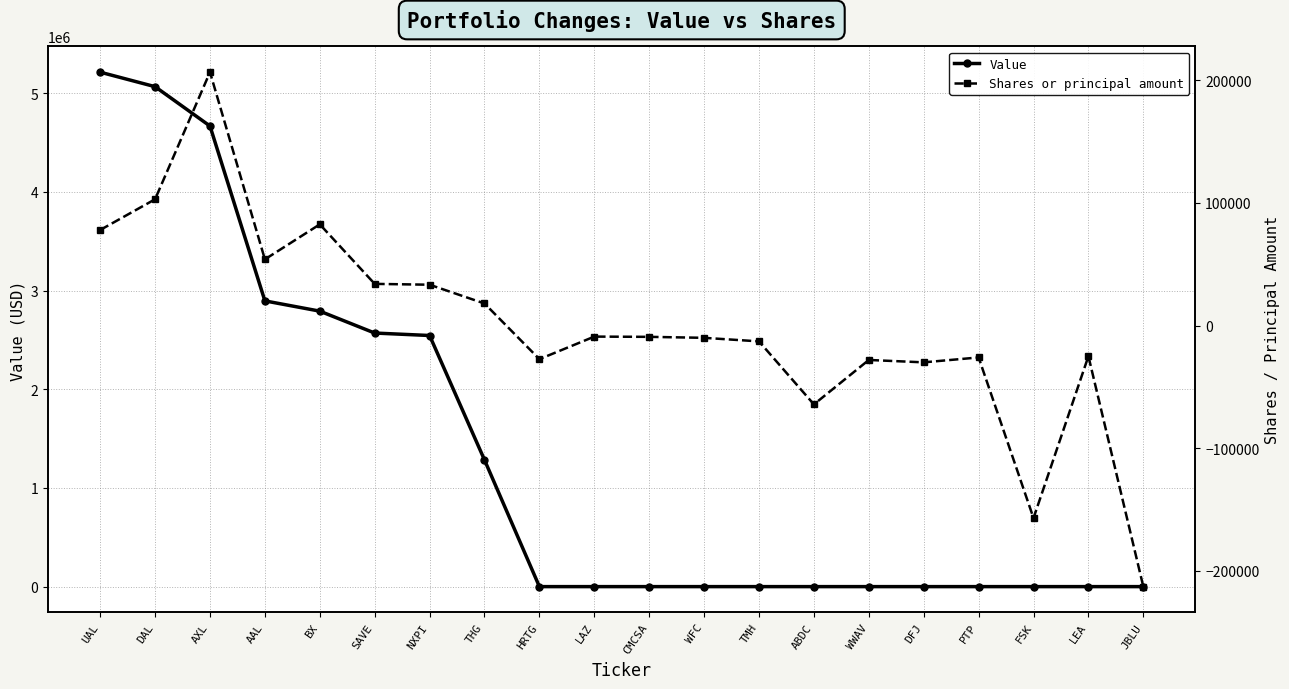

True or false: Shares or principal amount and Value cross at least once.

False